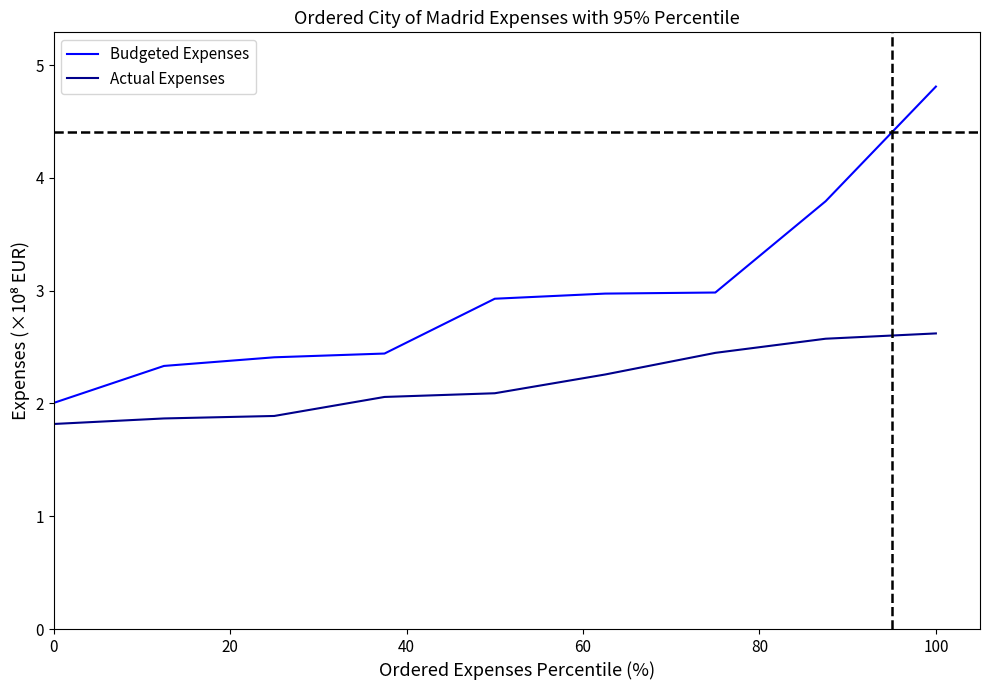

True or false: Budgeted Expenses and Actual Expenses intersect in this chart.

False